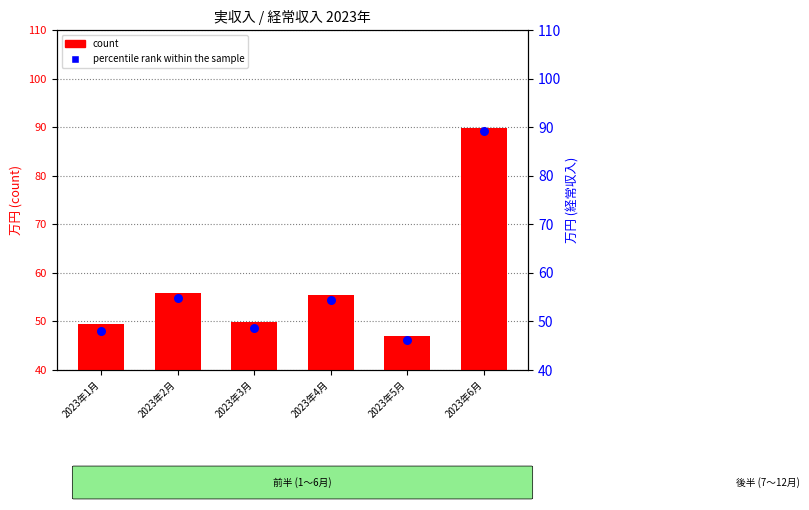

Which series contains the lowest Y value?

percentile rank within the sample